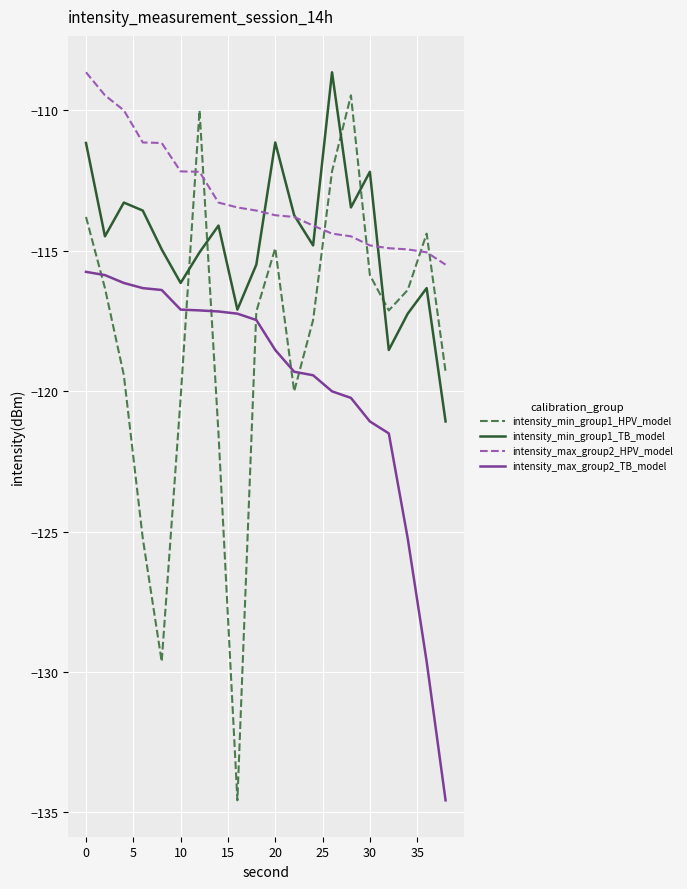

List the series in order of their overall mean, highest first.

intensity_max_group2_HPV_model, intensity_min_group1_TB_model, intensity_min_group1_HPV_model, intensity_max_group2_TB_model